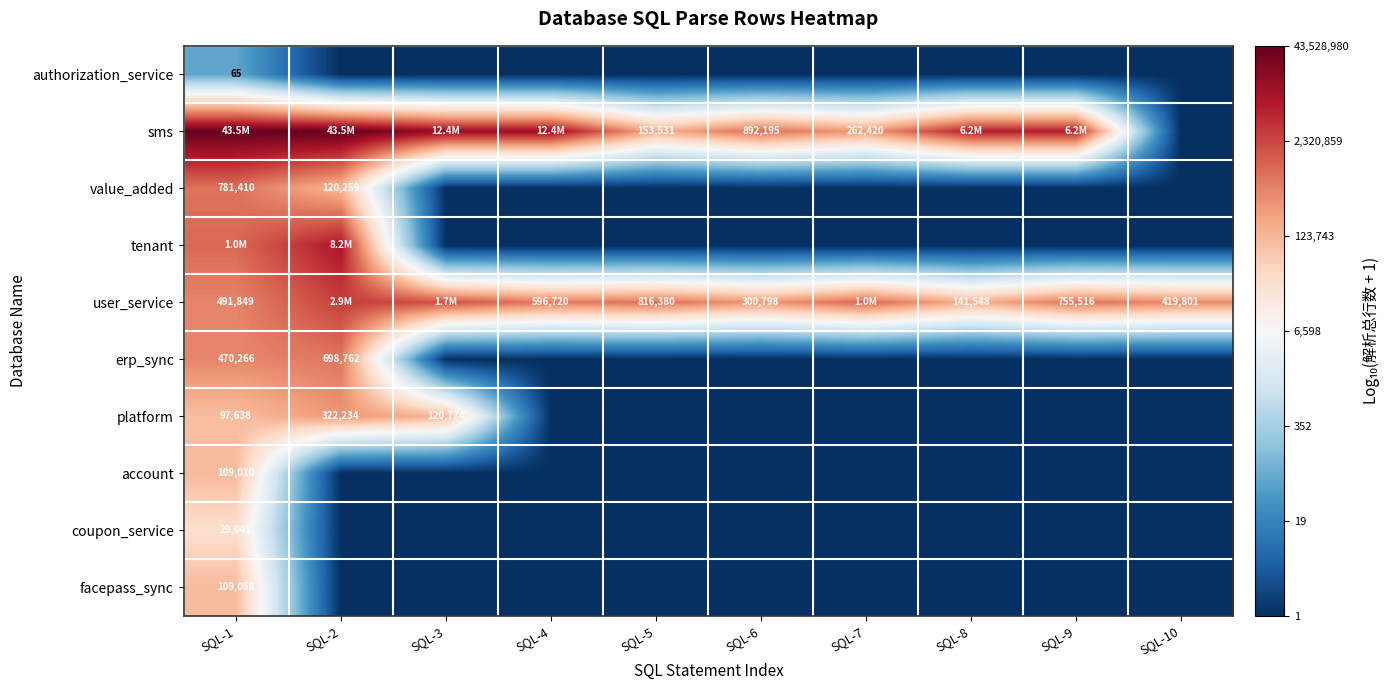

The sms series shows 9.9 at SQL-9. True or false?

False